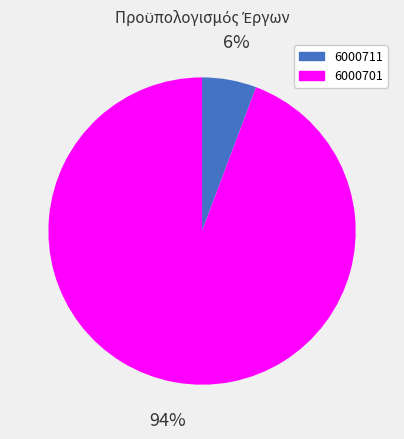

How many segments does this pie chart have?

2